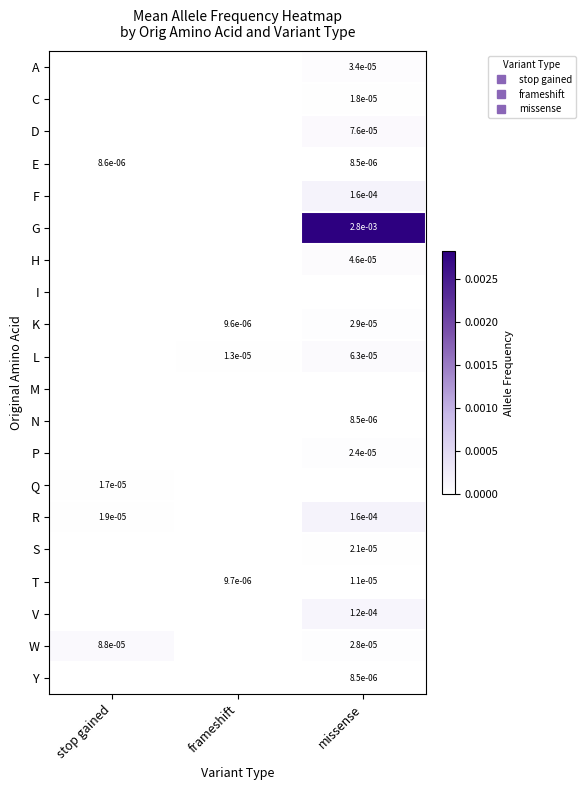

The value of R at missense is 0.0. True or false?

False